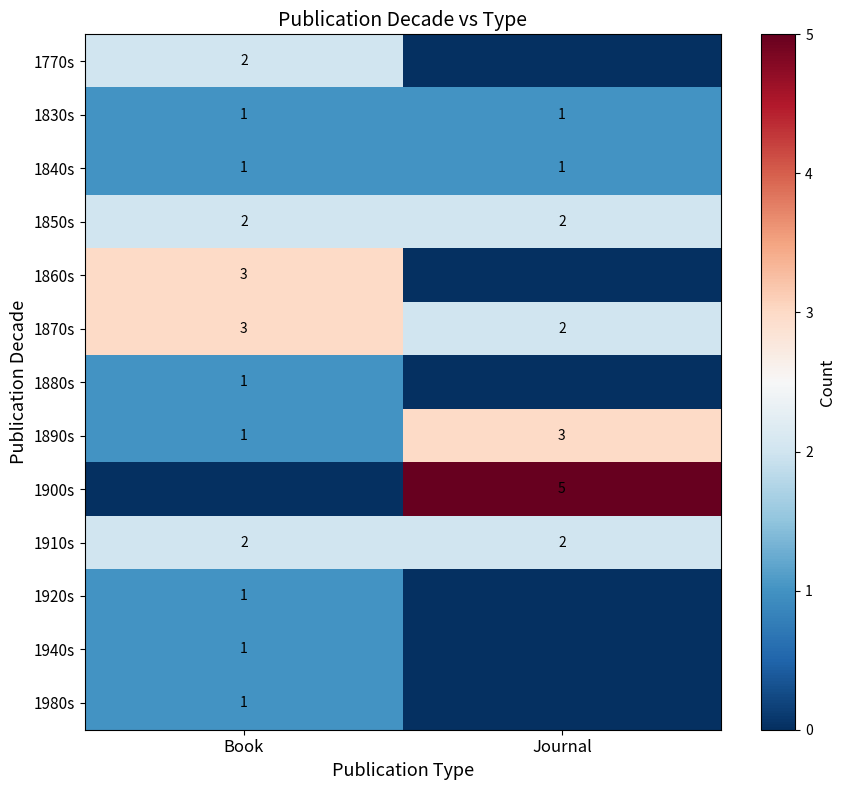

Where is 1890s nearest to the value 2?

Book